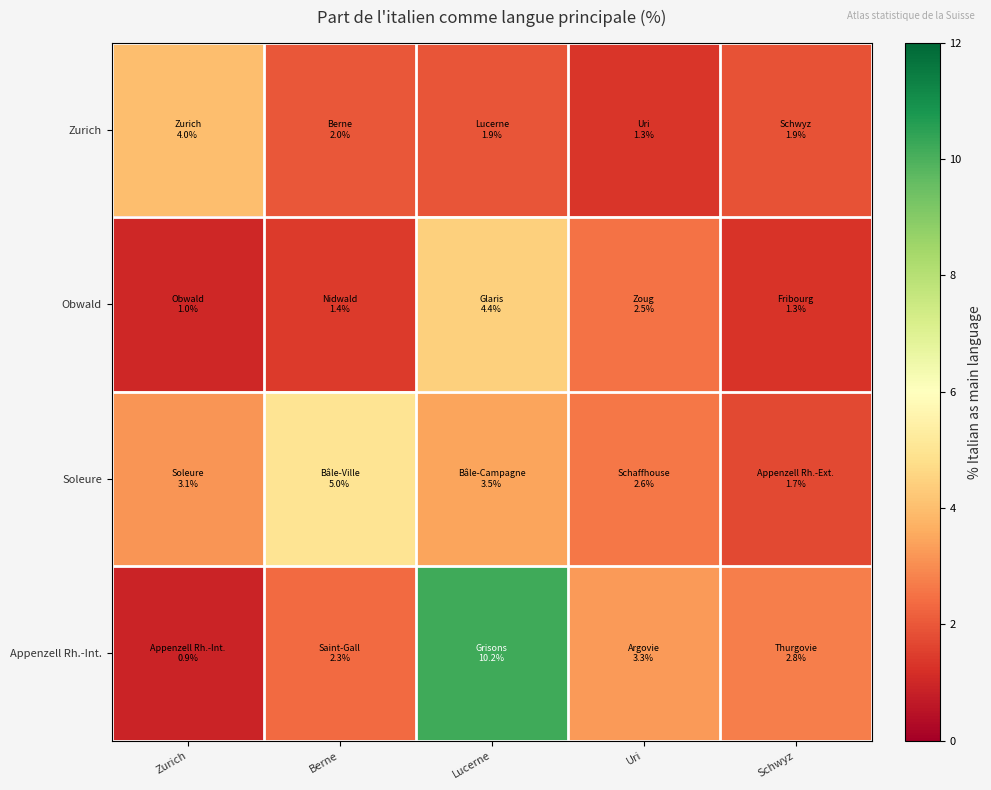

What is the maximum value shown in the chart?

10.2